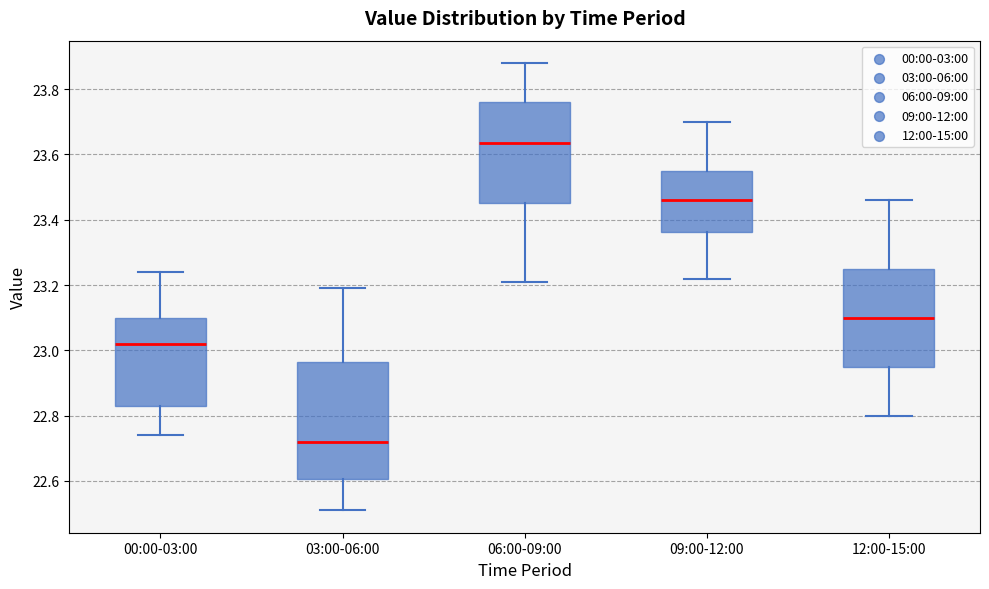

Reading left to right, transcribe this box plot: for each box, give where its median line is, the range the box spans, and where its two whiskers end, as read against the y-axis. The values are not printed on the chart, so give them approximately, as read against the axis.

00:00-03:00: median 23.02, box 22.84 to 23.10, whiskers 22.74 to 23.24
03:00-06:00: median 22.72, box 22.60 to 22.96, whiskers 22.52 to 23.20
06:00-09:00: median 23.64, box 23.46 to 23.76, whiskers 23.22 to 23.88
09:00-12:00: median 23.46, box 23.36 to 23.56, whiskers 23.22 to 23.70
12:00-15:00: median 23.10, box 22.96 to 23.26, whiskers 22.80 to 23.46